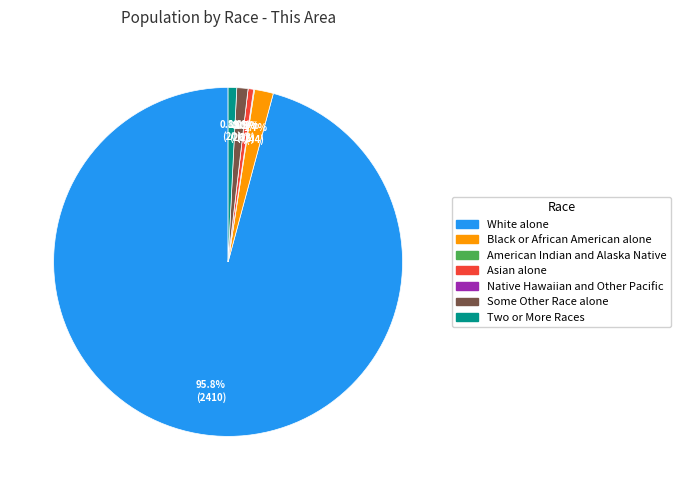

How many slices are in this pie chart?

7